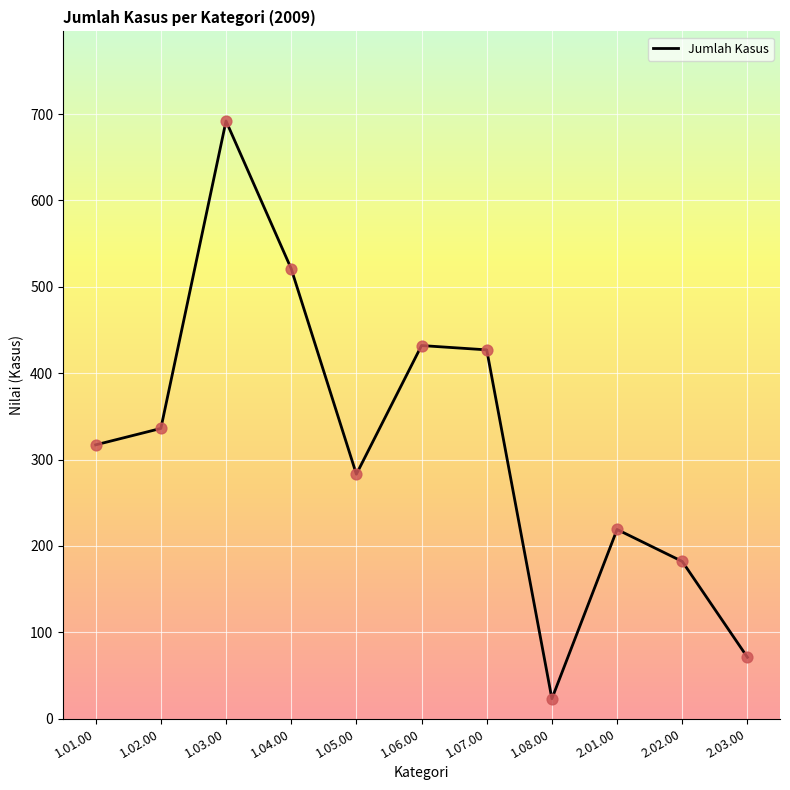

Between 1.07.00 and 2.01.00, which is larger?

1.07.00